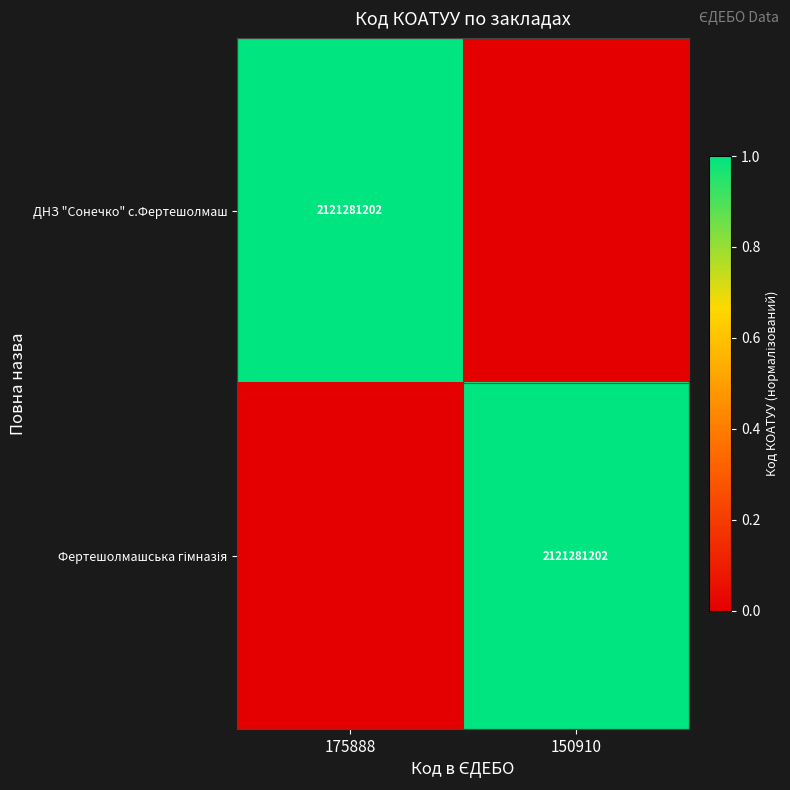

Is it true that ДНЗ "Сонечко" с.Фертешолмаш equals 1 at 175888?

True